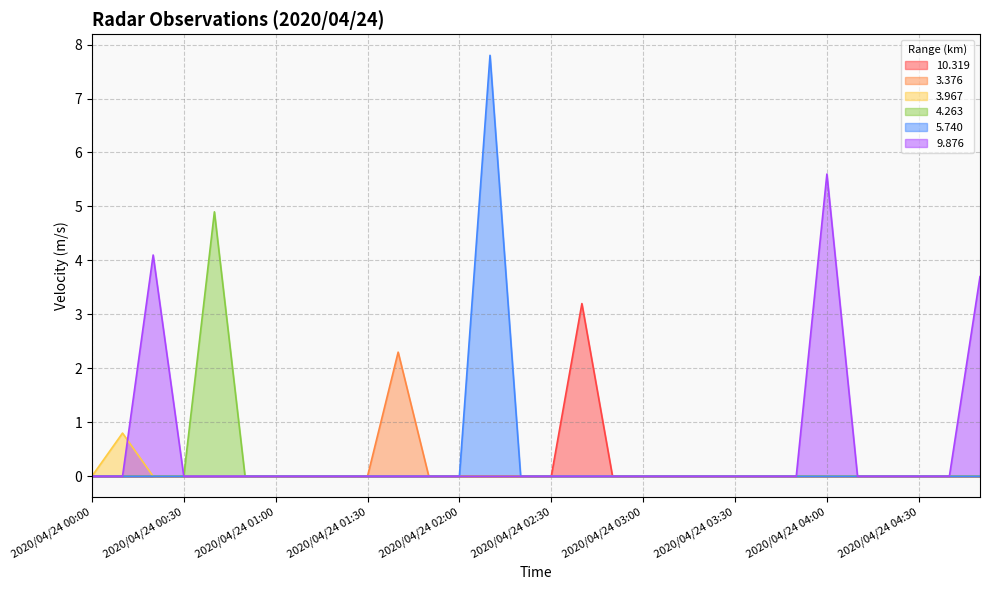

Is it true that  10.319 equals 0.0 at 2020/04/24 03:30?

True